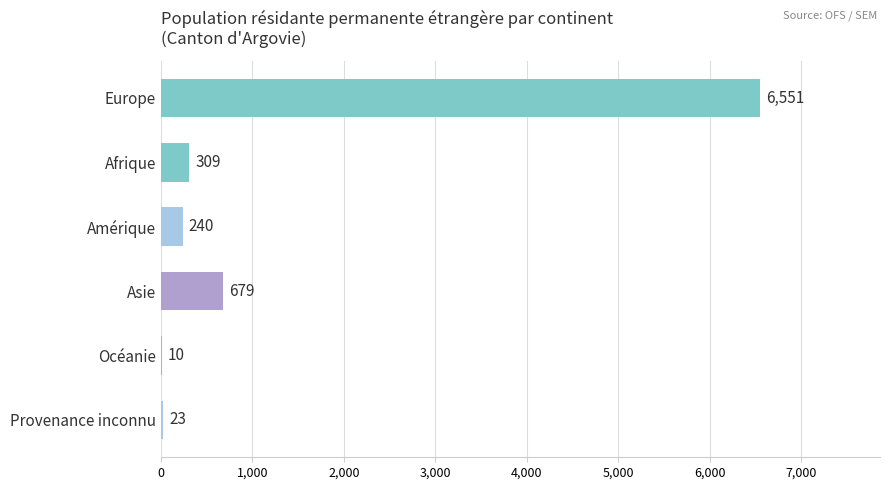

Reading top to bottom, list all the values displayed in this chart.

Europe=6551	Afrique=309	Amérique=240	Asie=679	Océanie=10	Provenance inconnu=23